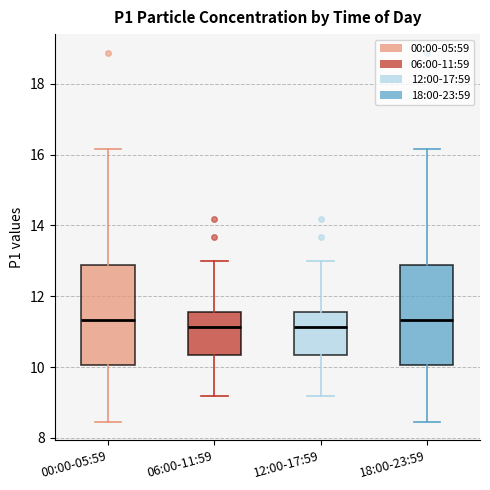

Reading left to right, read every box against the y-axis: the position of its median line, the range the box covers, and the ends of its whiskers. The values are not printed on the chart, so give them approximately, as read against the axis.

00:00-05:59: median 11.4, box 10.0 to 12.8, whiskers 8.4 to 16.2
06:00-11:59: median 11.2, box 10.4 to 11.6, whiskers 9.2 to 13.0
12:00-17:59: median 11.2, box 10.4 to 11.6, whiskers 9.2 to 13.0
18:00-23:59: median 11.4, box 10.0 to 12.8, whiskers 8.4 to 16.2